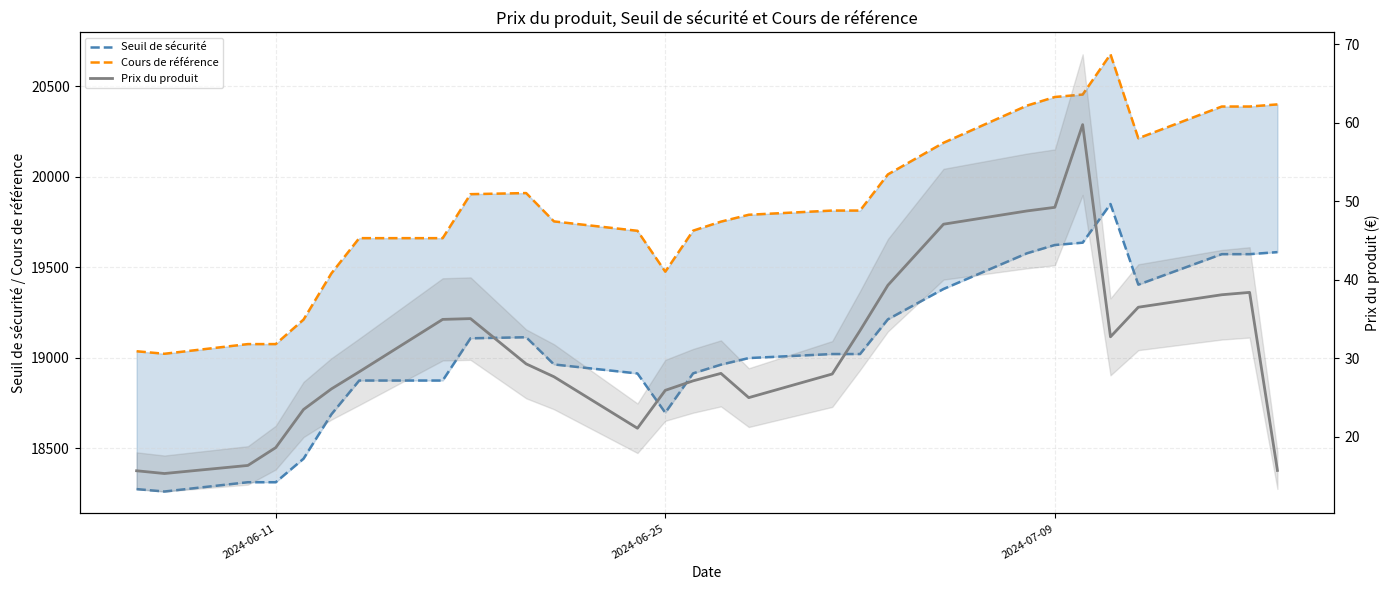

How many lines are shown in the chart?

3